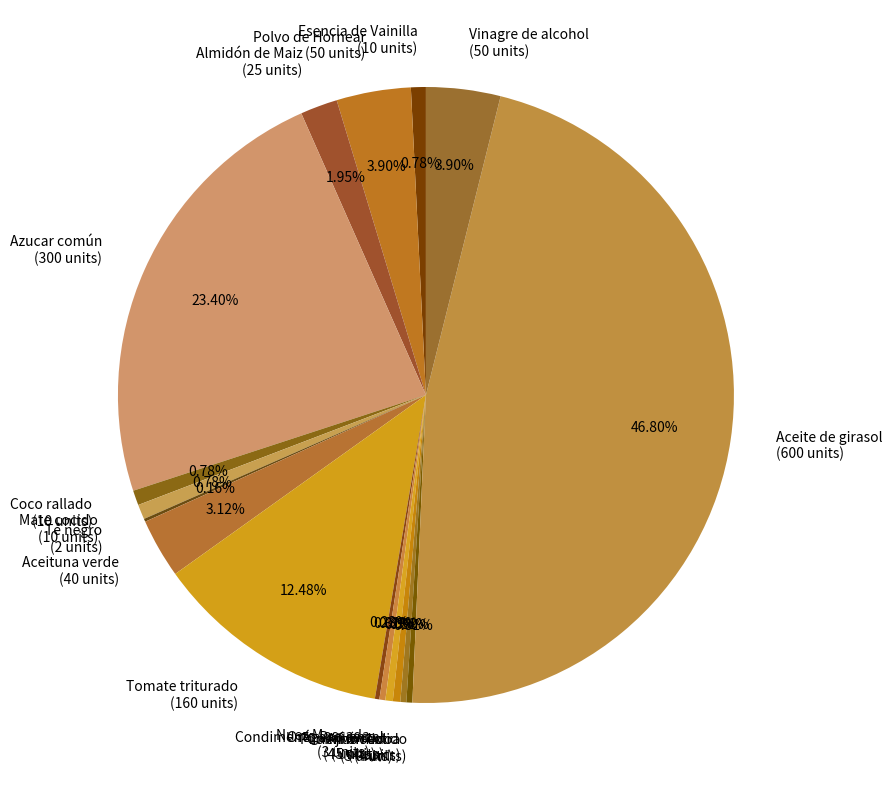

The Ají molido slice represents 0% of the pie. True or false?

True